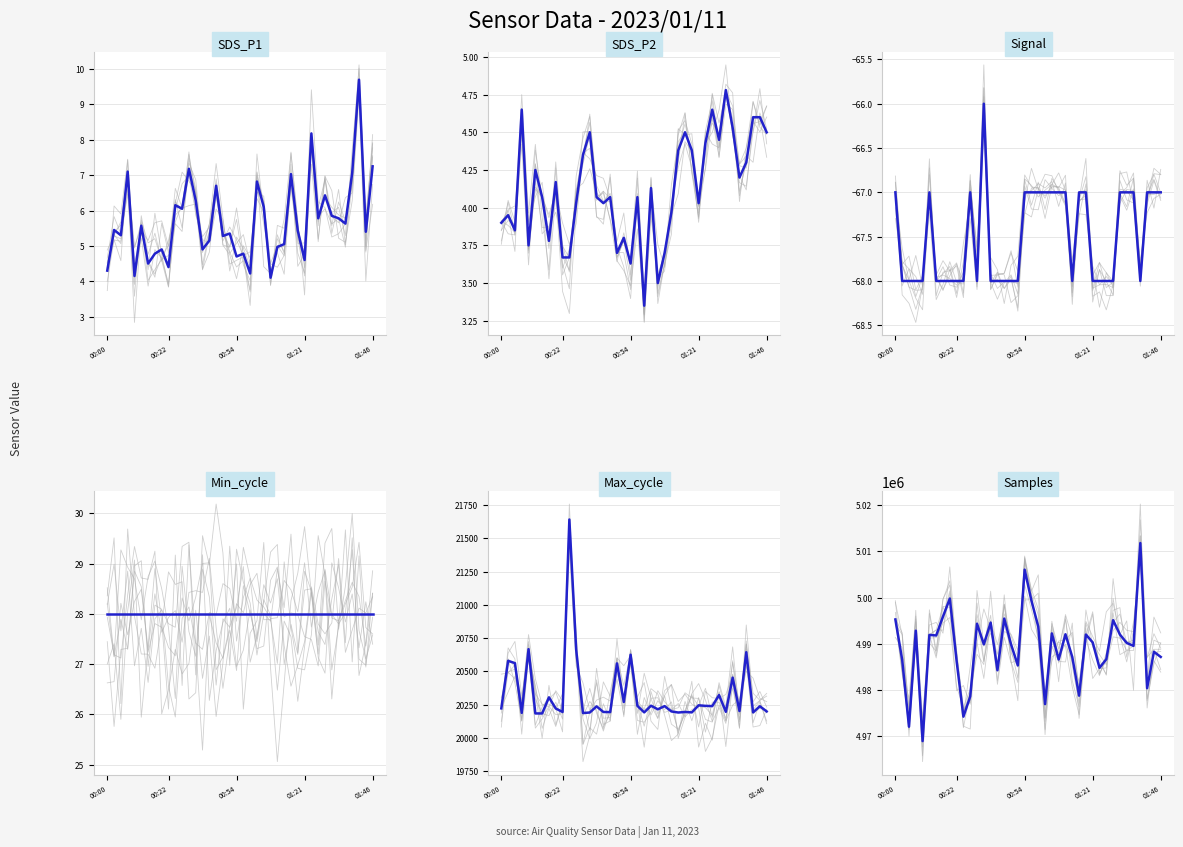

Is this an area chart (filled region under the line)?

No